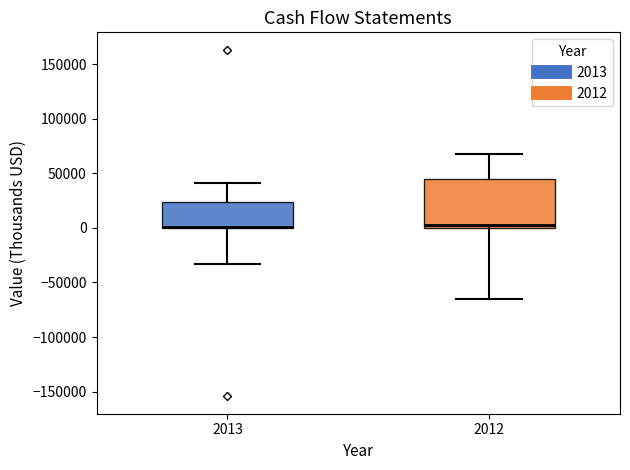

Reading left to right, read every box against the y-axis: the position of its median line, the range the box covers, and the ends of its whiskers. The values are not printed on the chart, so give them approximately, as read against the axis.

2013: median 0 (drawn on the box's lower edge), box 0 to 25000, whiskers -35000 to 40000
2012: median 5000, box 0 to 45000, whiskers -65000 to 70000